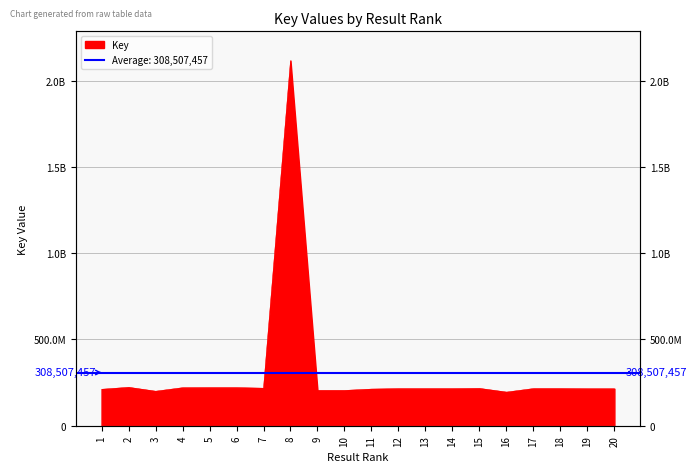

Reading left to right, list all the values displayed in this chart.

1=211407482	2=222680264	3=200091837	4=220468055	5=220998972	6=220998344	7=217545852	8=2117136637	9=204728277	10=204729122	11=212495818	12=215191524	13=215185342	14=215198104	15=216354439	16=195020350	17=215474769	18=215475590	19=214484057	20=214484304